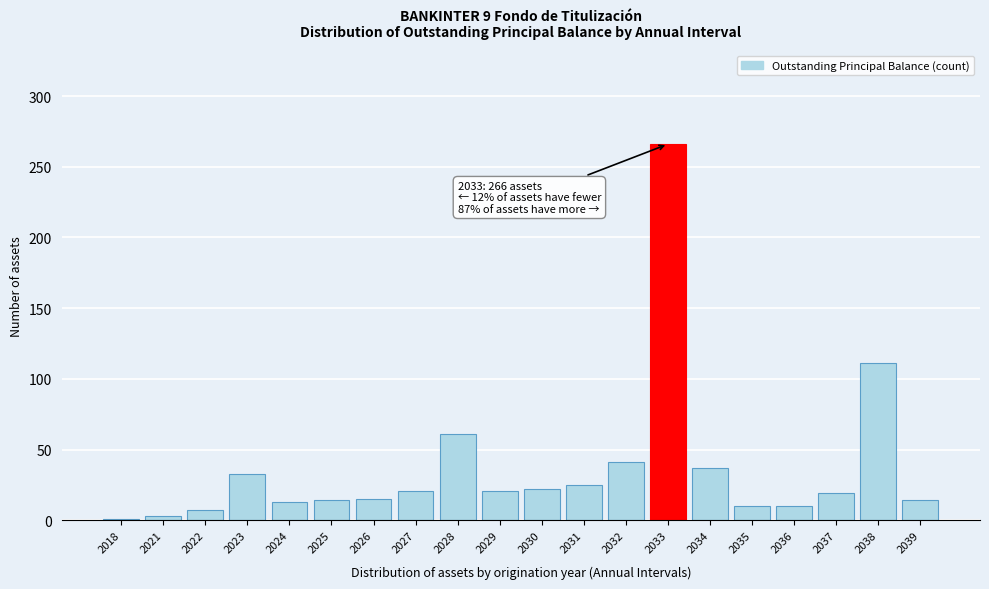

What is the maximum value shown in the chart?

266